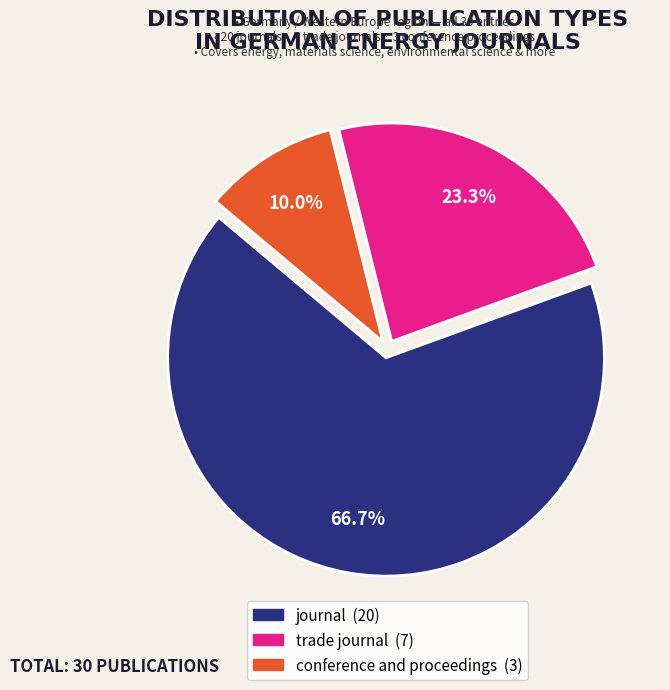

Is it true that trade journal is 36% of the pie?

False